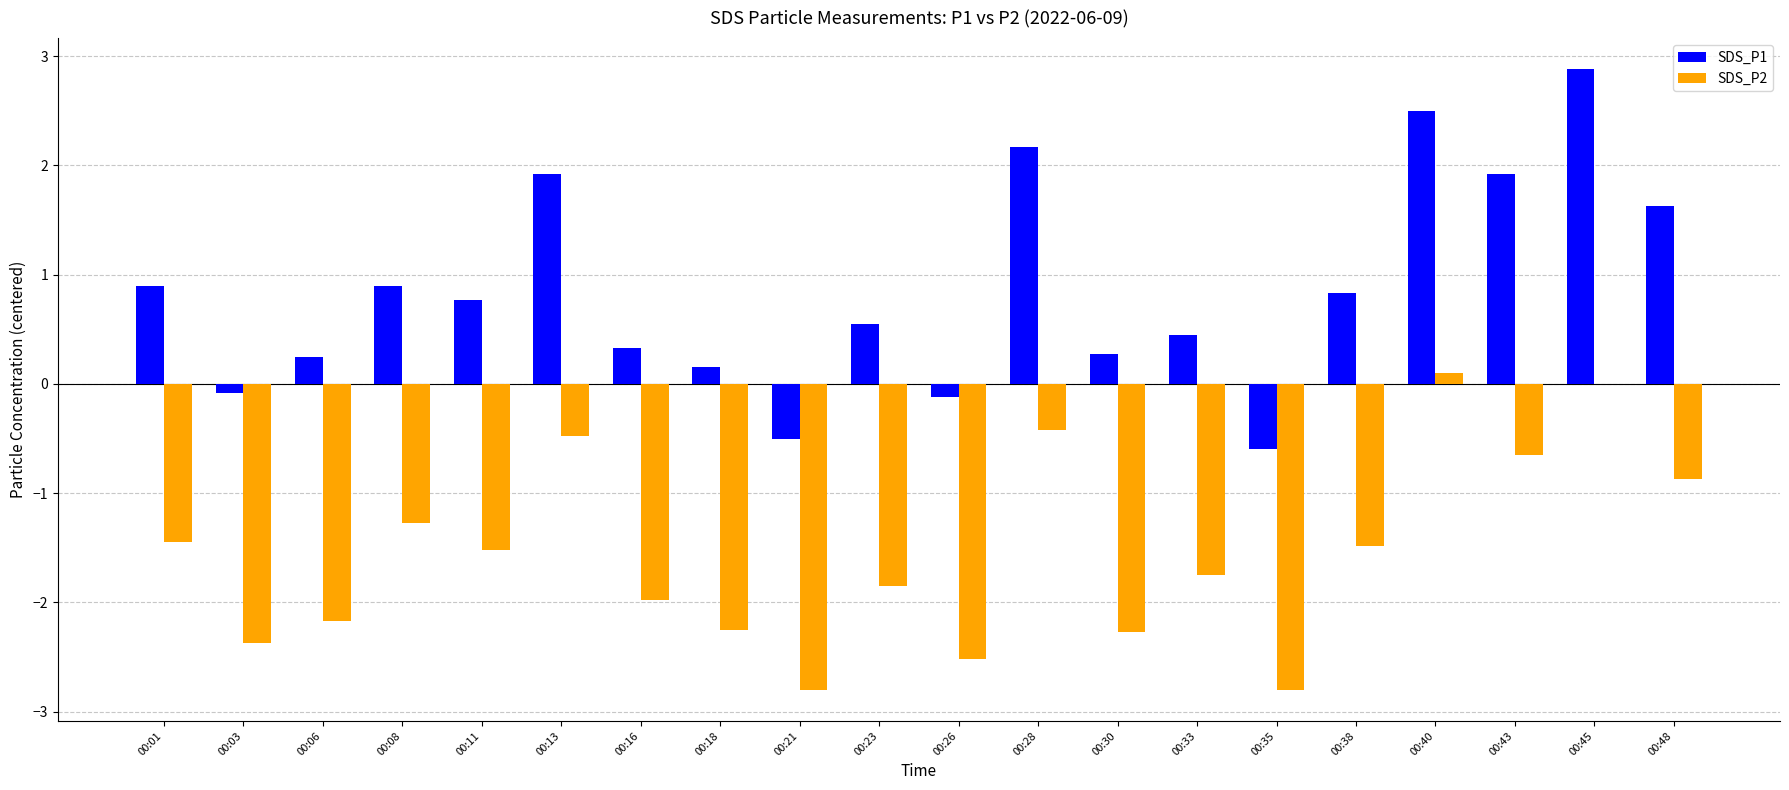

What is the greatest value displayed?

2.9